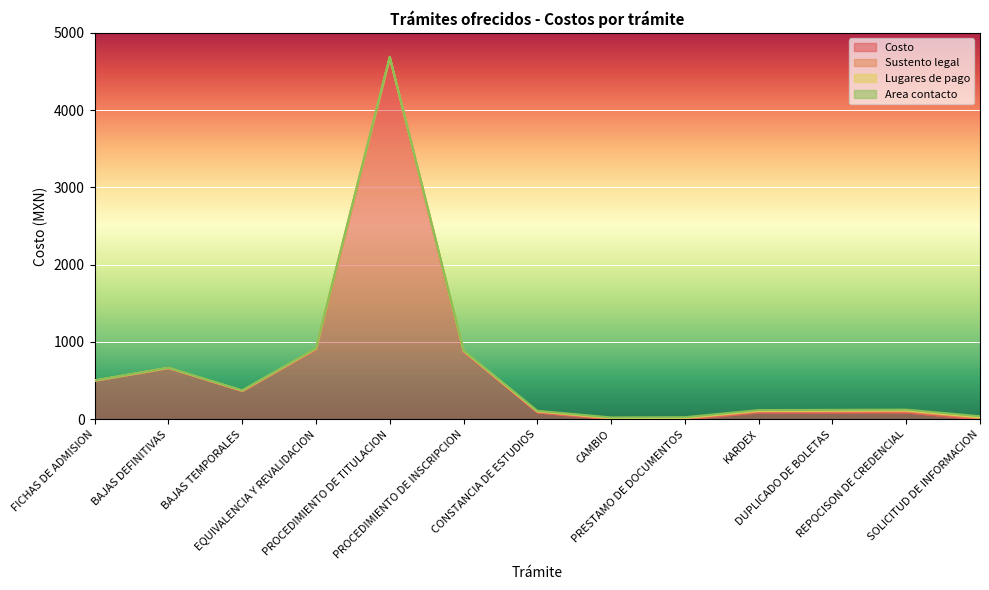

What is the label of the 10th point from the right?

EQUIVALENCIA Y REVALIDACION